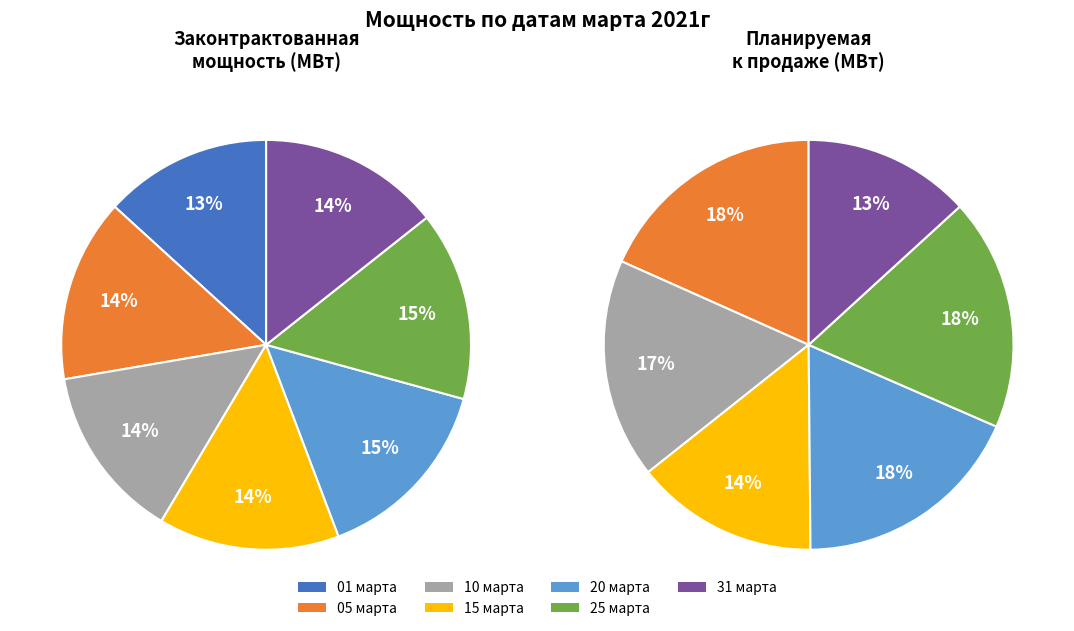

To the nearest percent, what is the difference between the largest and smallest slice percentages?

2%